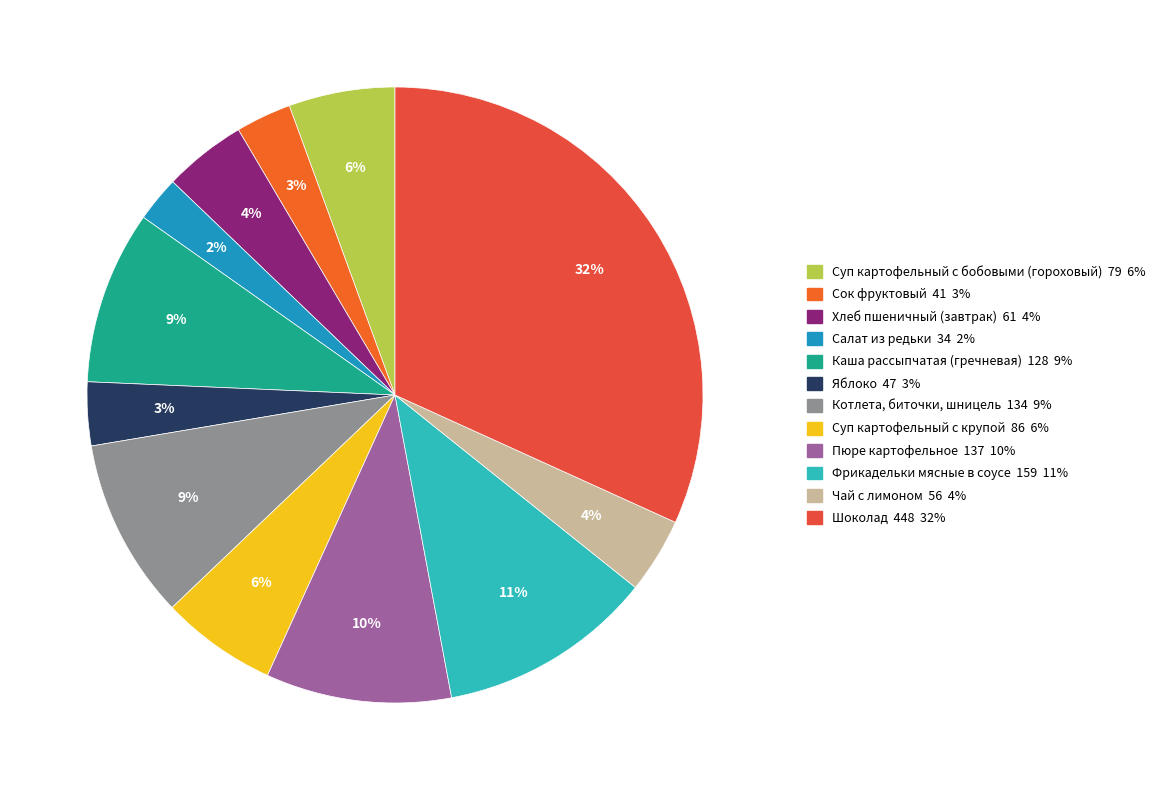

What is the largest slice in the pie chart?

Шоколад